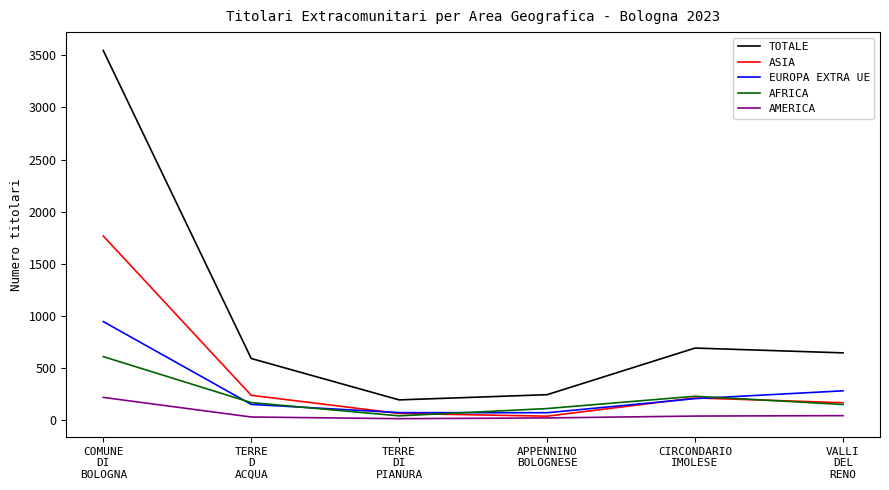

Which label corresponds to the largest value in the chart?

COMUNE
DI
BOLOGNA